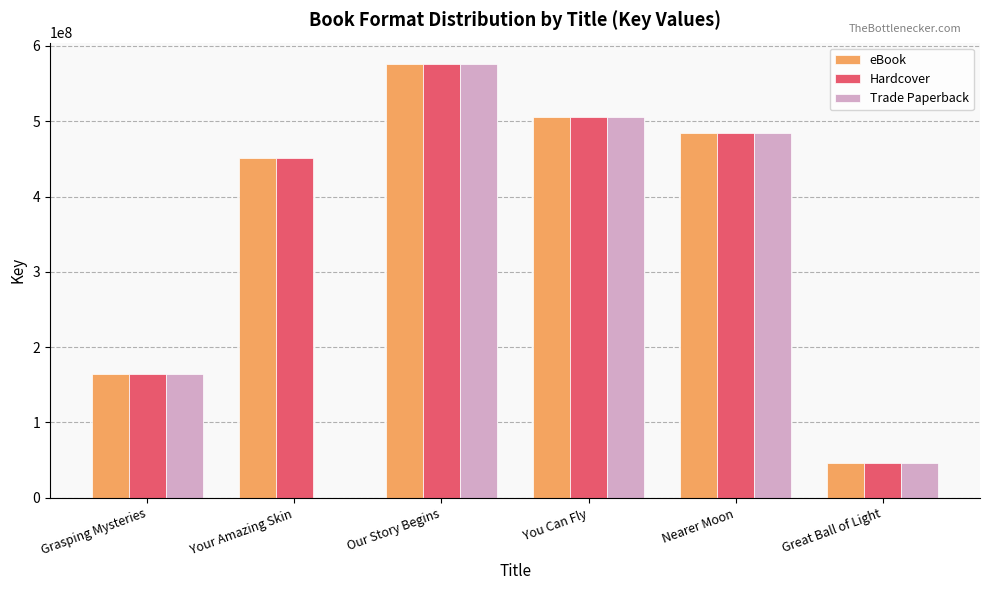

What are all the series names shown in the legend?

eBook, Hardcover, Trade Paperback